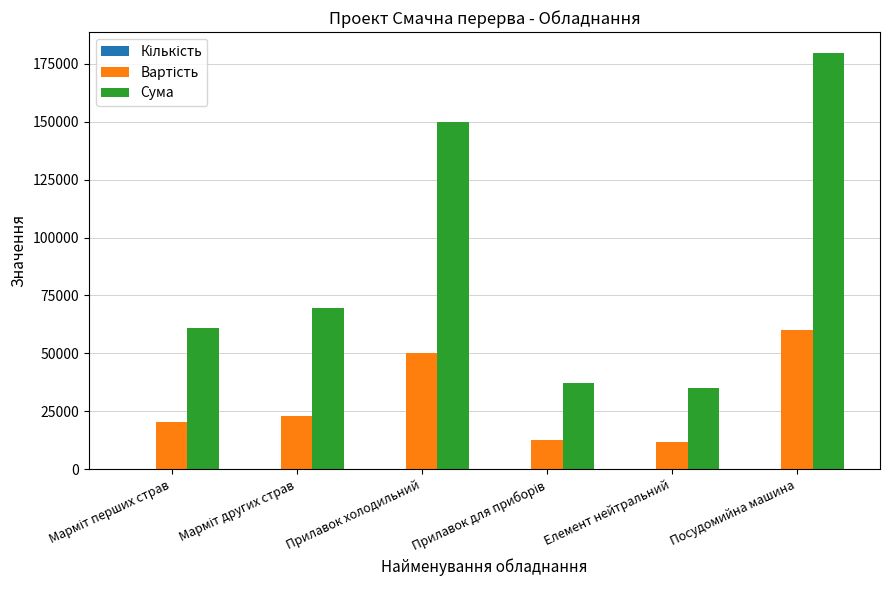

At which category is the sum across all series the highest?

Посудомийна машина